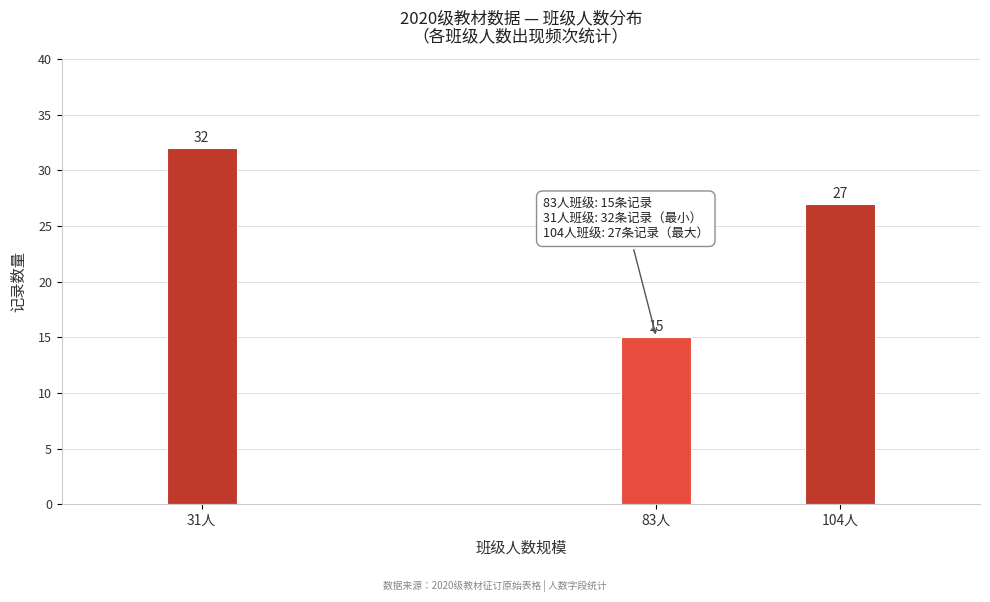

Reading left to right, list all the values displayed in this chart.

32	15	27